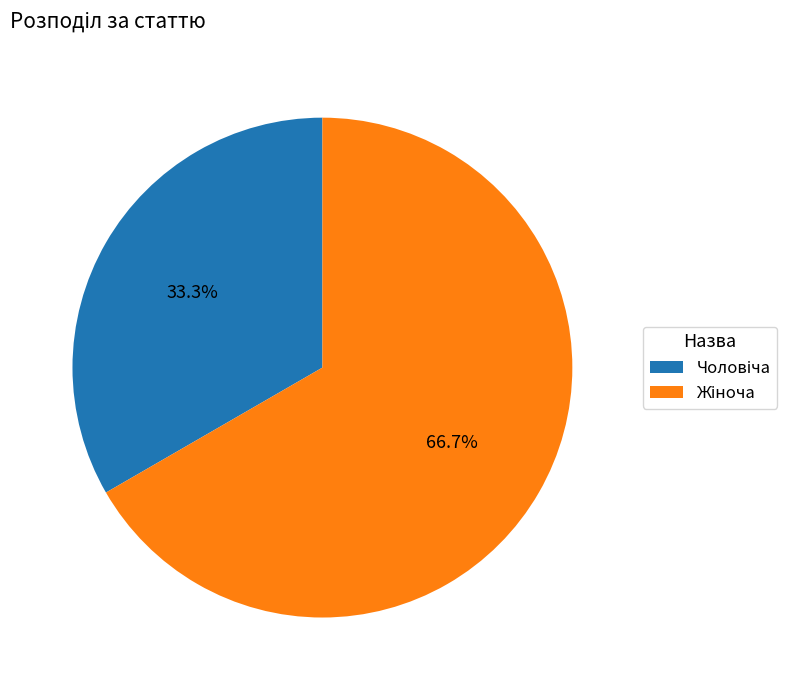

Is there any slice that represents more than half of the pie?

Yes